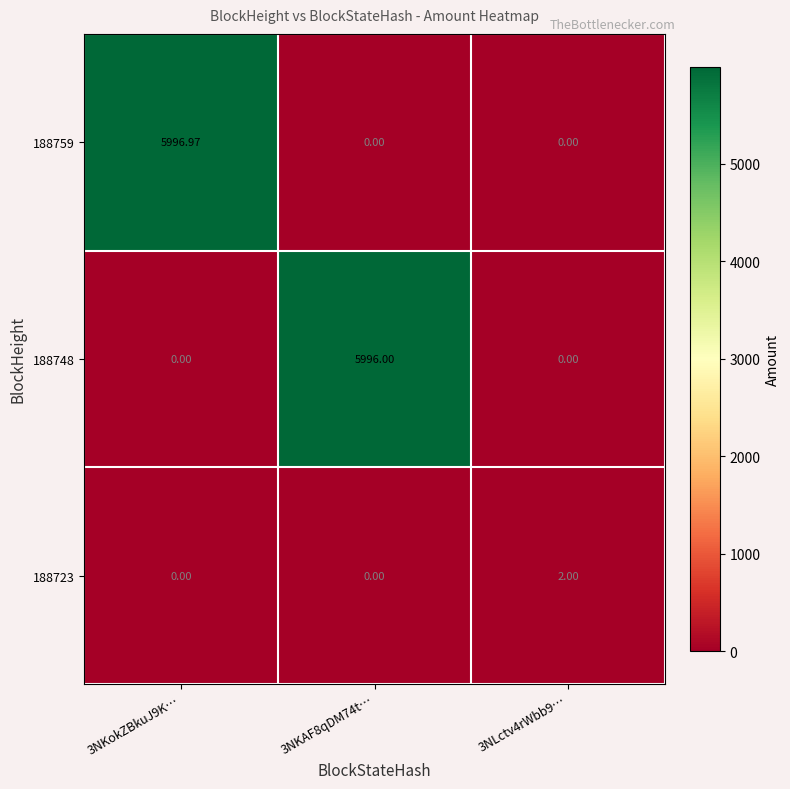

Count the number of data series in this chart.

3